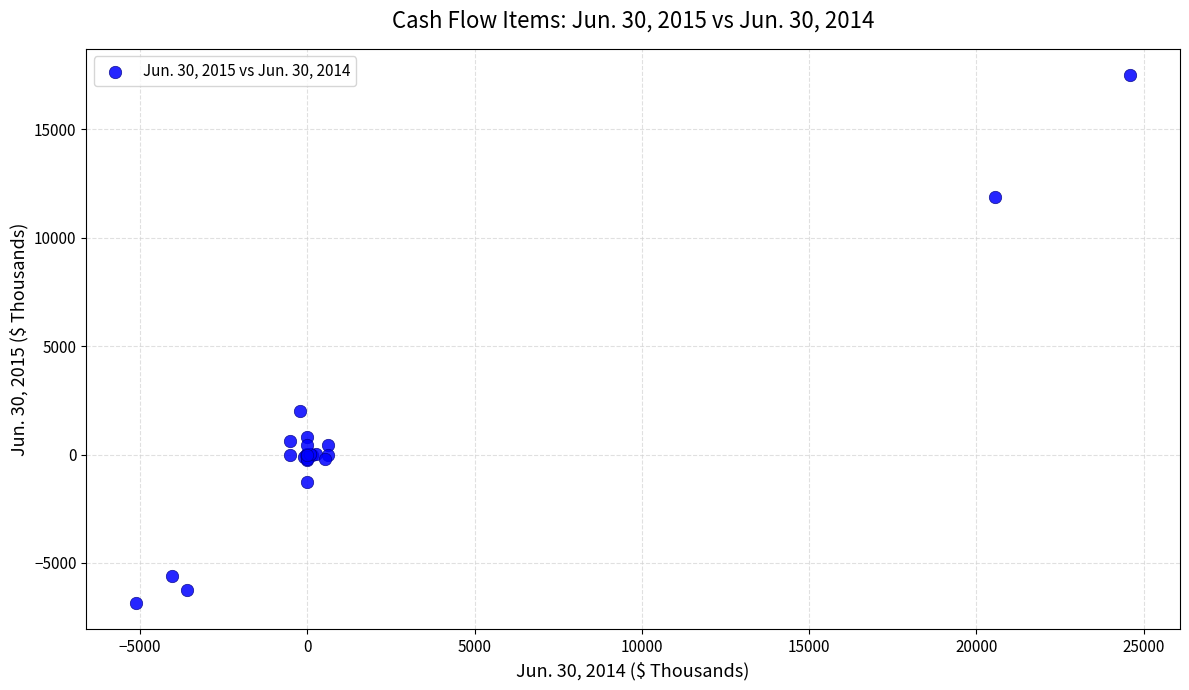

What Y value in the scatter plot is closest to 5331?

2016